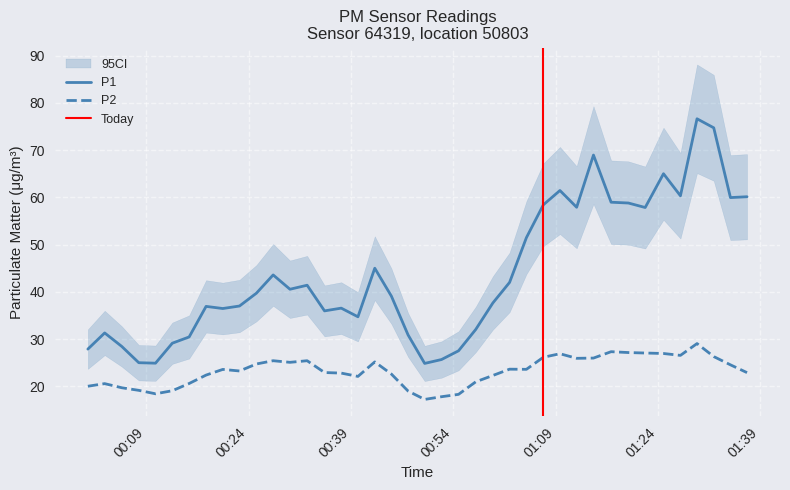

What is the lowest value of the P2 series?

17.2